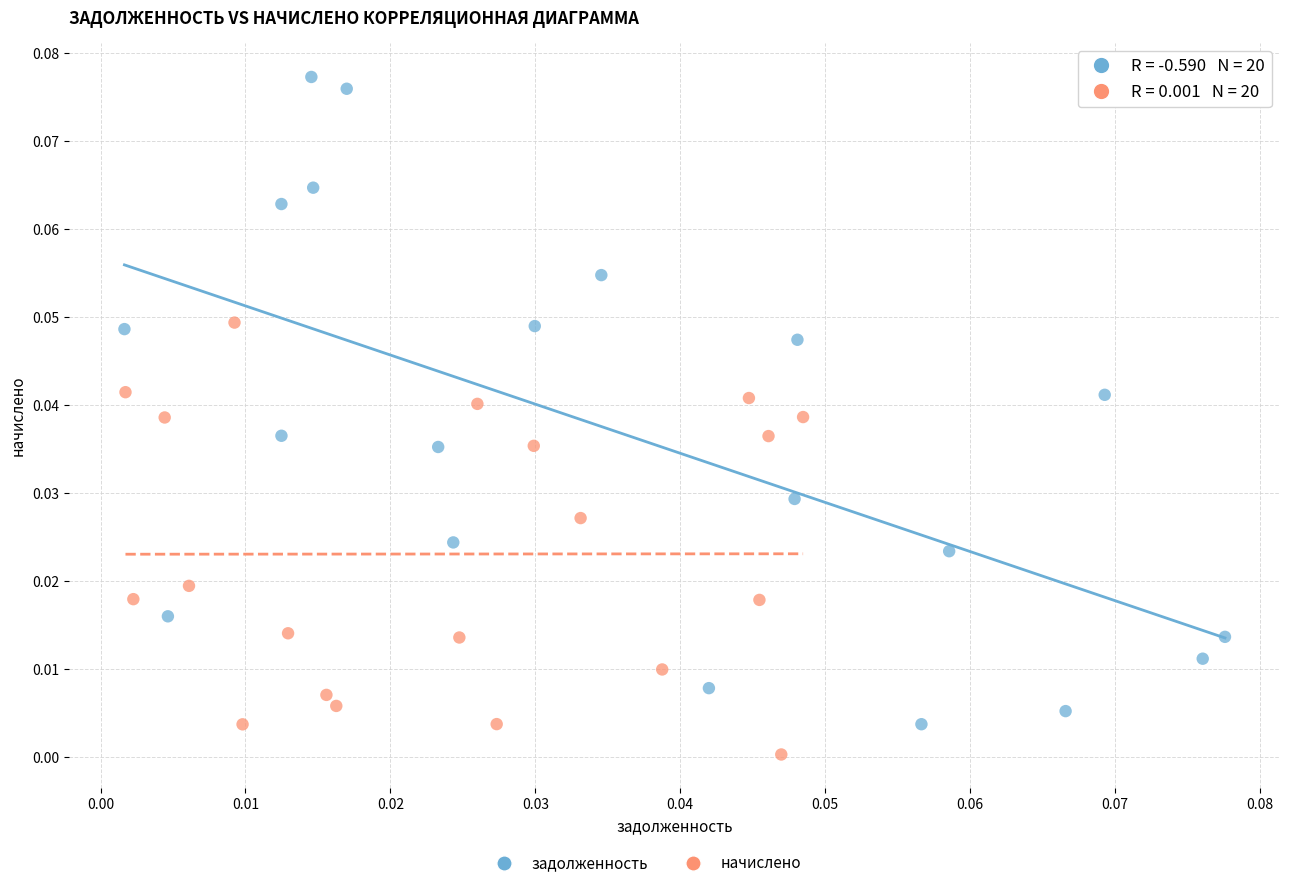

Which series has the largest Y range (max minus min)?

задолженность